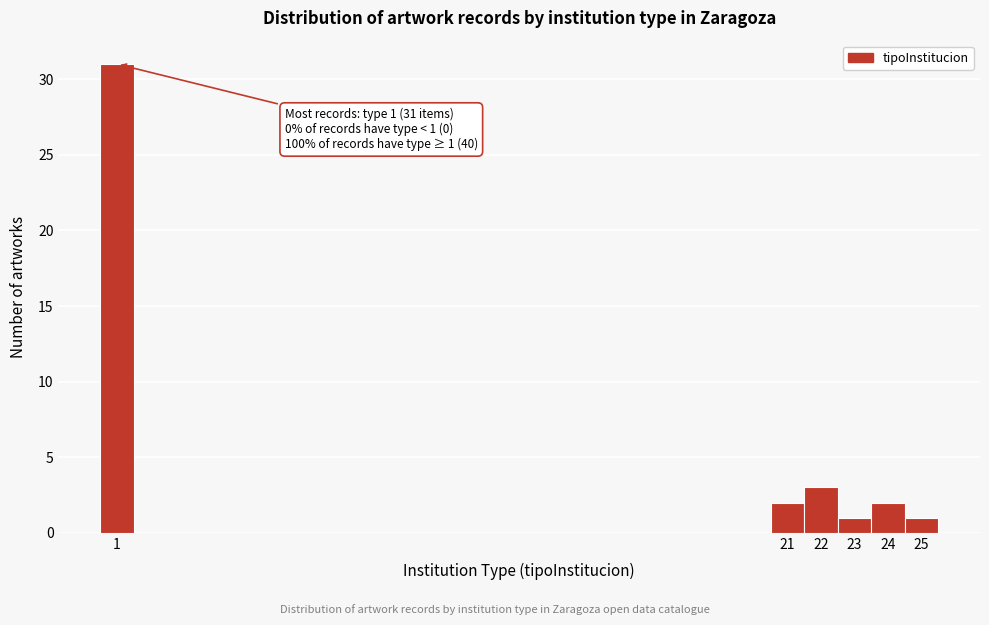

Which range on the x-axis has the tallest bar?

0.5 to 1.5